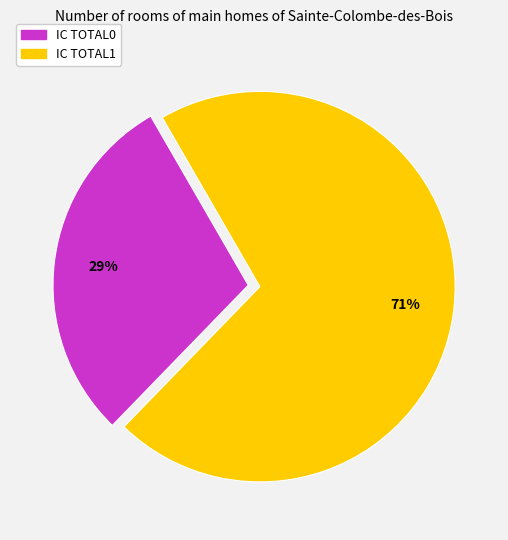

What is the ratio of the value at IC TOTAL0 to the value at IC TOTAL1?

0.4